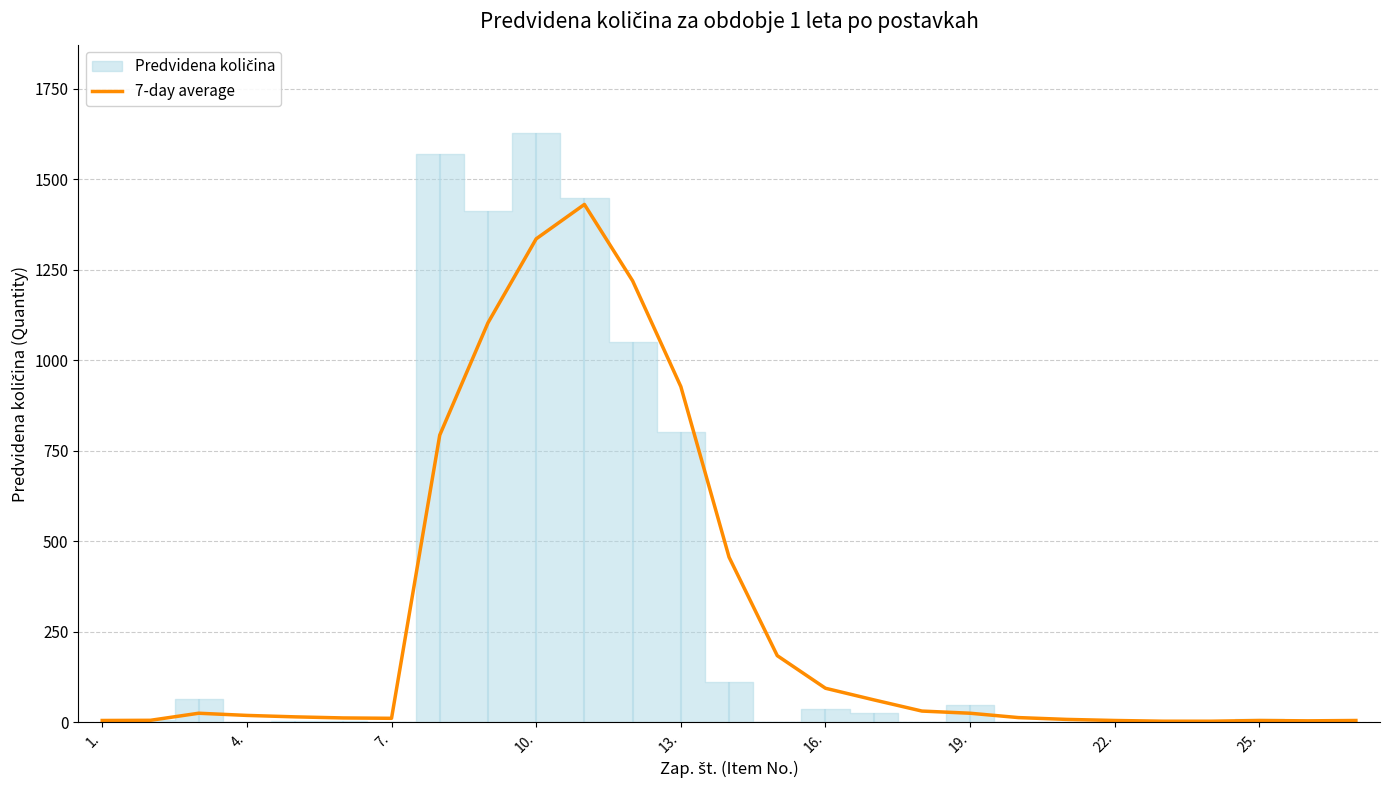

How many lines are shown in the chart?

1